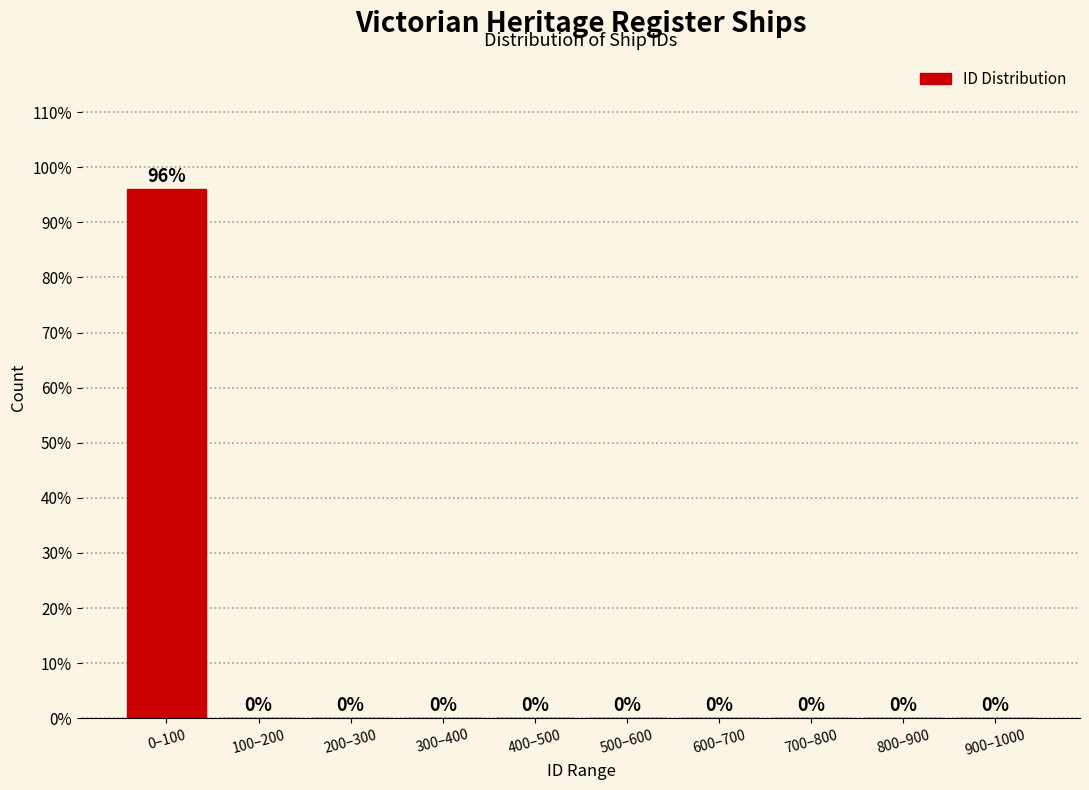

Reading right to left, transcribe all the data shown in this chart.

900–1000=0	800–900=0	700–800=0	600–700=0	500–600=0	400–500=0	300–400=0	200–300=0	100–200=0	0–100=96